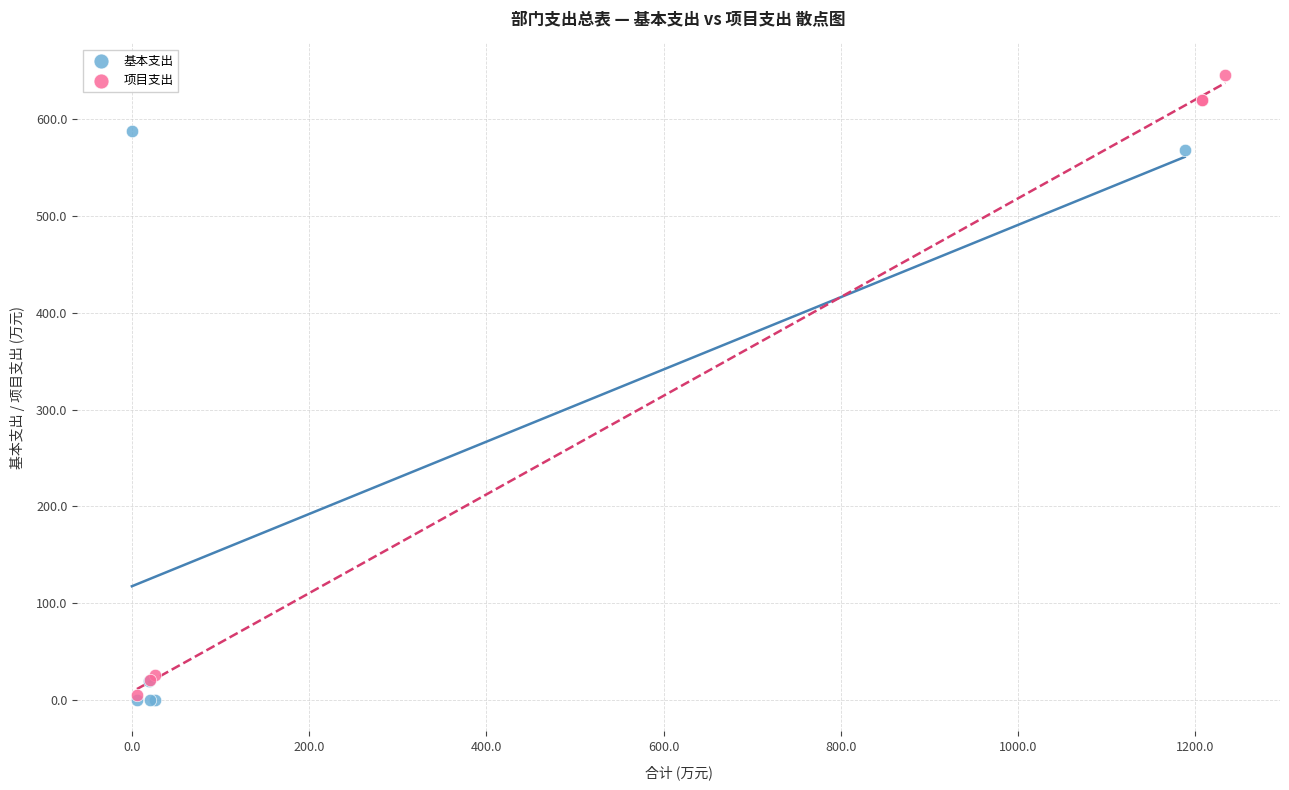

Which series has the largest Y range (max minus min)?

项目支出